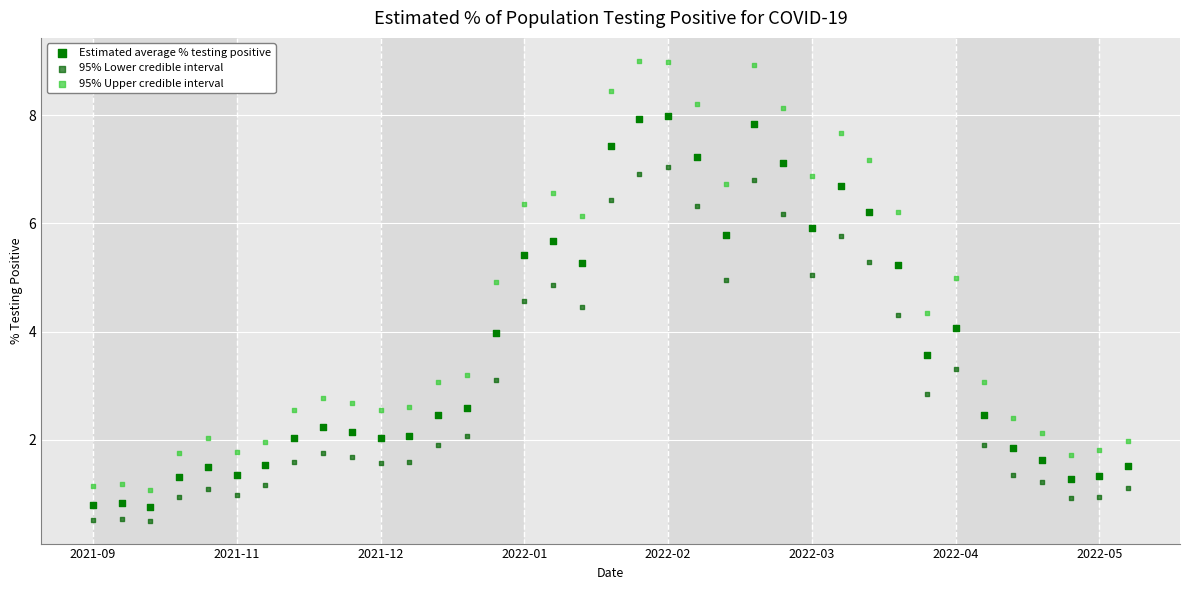

Which series reaches the maximum Y coordinate?

95% Upper credible interval